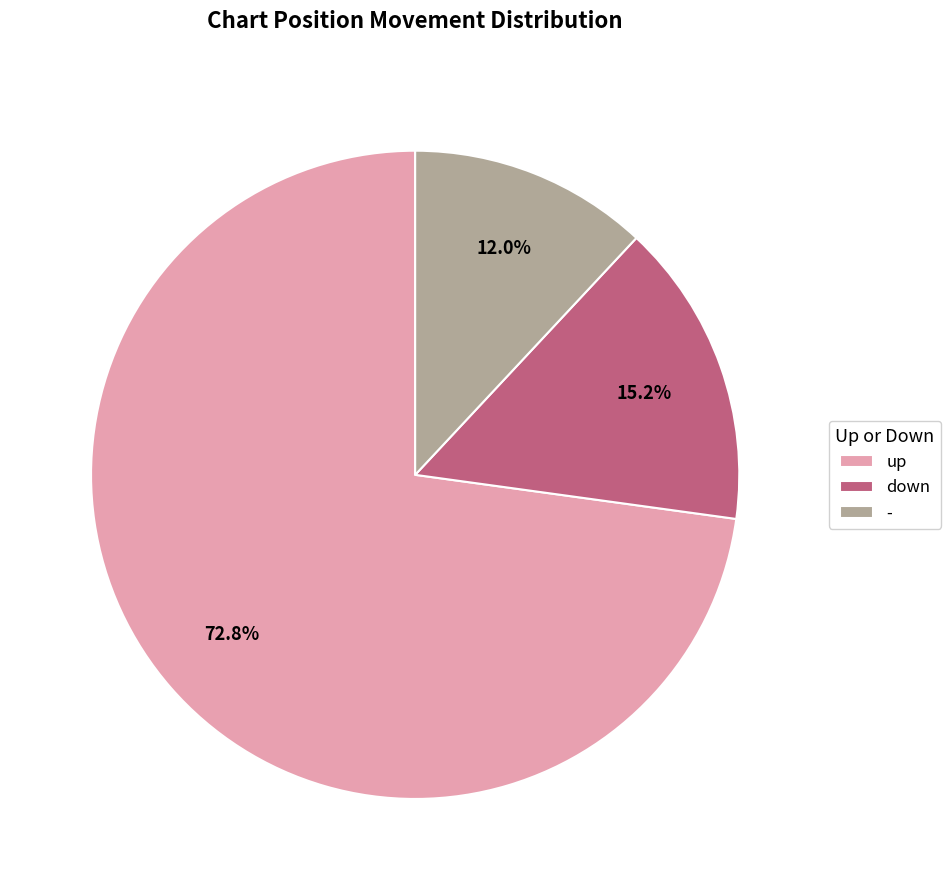

What percentage is the up slice, to the nearest percent?

73%